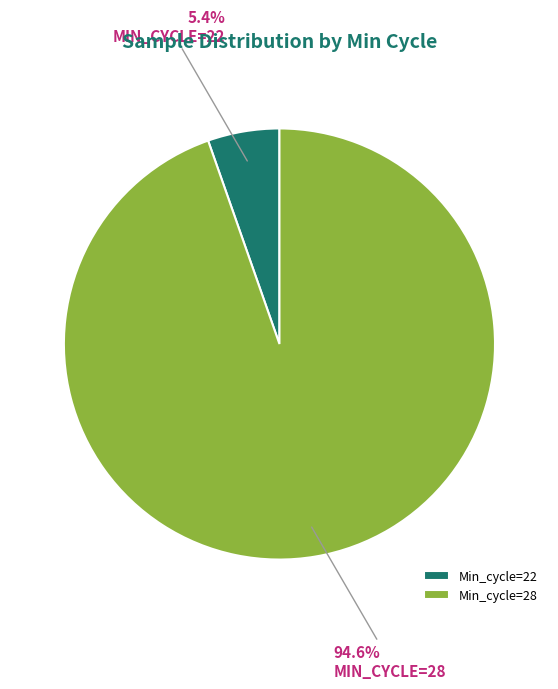

Does any single category account for the majority?

Yes